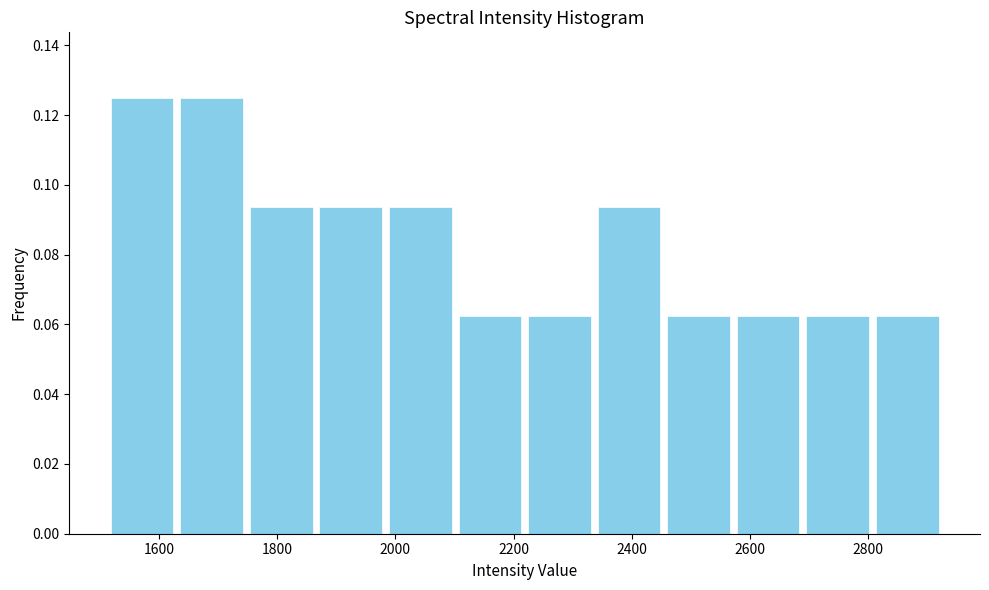

Reading left to right, list every bar in this chart as the range it spans on the x-axis followed by its height. Neither the bar edges nor the heights are printed on the chart, so give them approximately, as read against the axes.

1520 to 1620: 0.126
1620 to 1740: 0.126
1740 to 1860: 0.094
1860 to 1980: 0.094
1980 to 2100: 0.094
2100 to 2220: 0.062
2220 to 2340: 0.062
2340 to 2460: 0.094
2460 to 2580: 0.062
2580 to 2700: 0.062
2700 to 2800: 0.062
2800 to 2920: 0.062